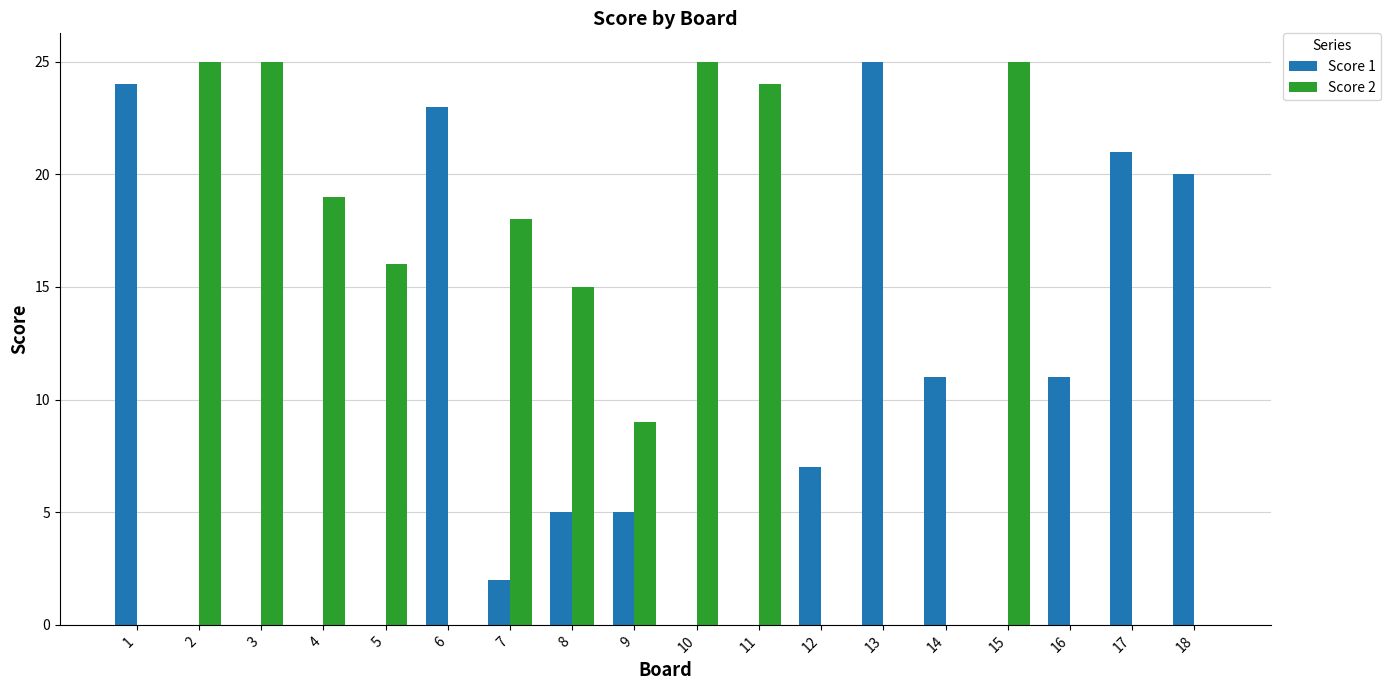

Which series has the largest total across all categories?

Score 2